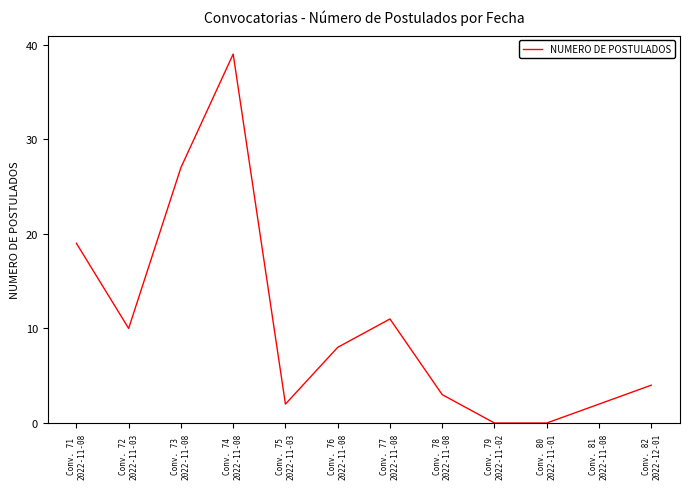

What is the difference between the maximum and minimum values?

39